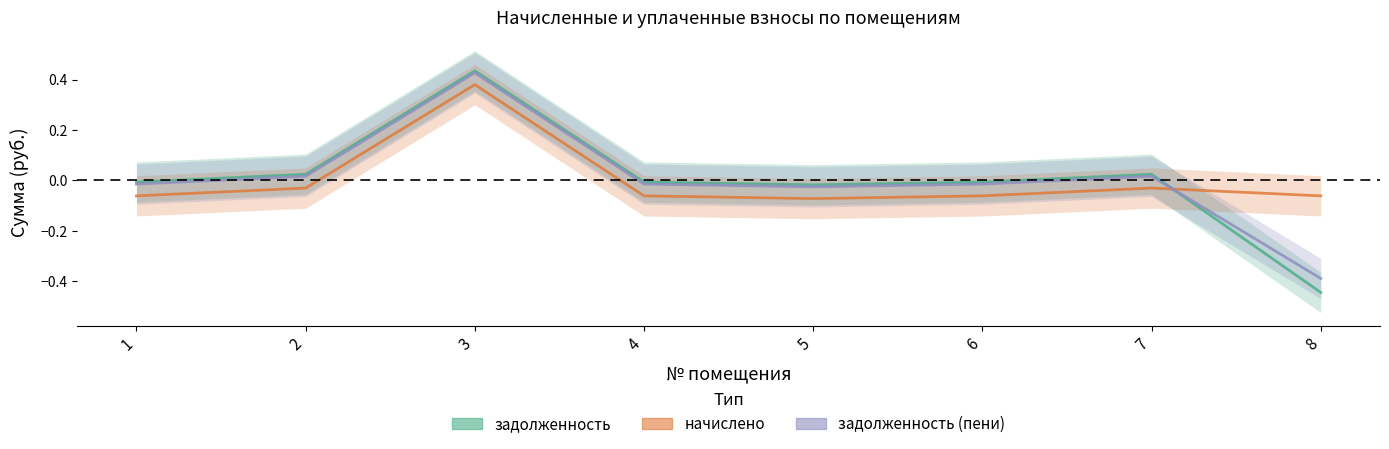

Reading left to right, what are all the values shown in this chart?

задолженность: -0.0	0.0	0.4	-0.0	-0.0	-0.0	0.0	-0.4
начислено: -0.1	-0.0	0.4	-0.1	-0.1	-0.1	-0.0	-0.1
задолженность (пени): -0.0	0.0	0.4	-0.0	-0.0	-0.0	0.0	-0.4